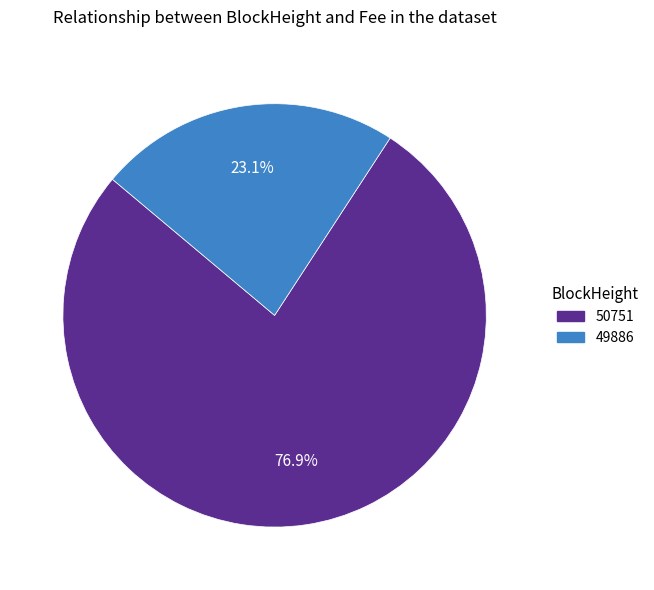

Is 49886 the majority of the pie?

No